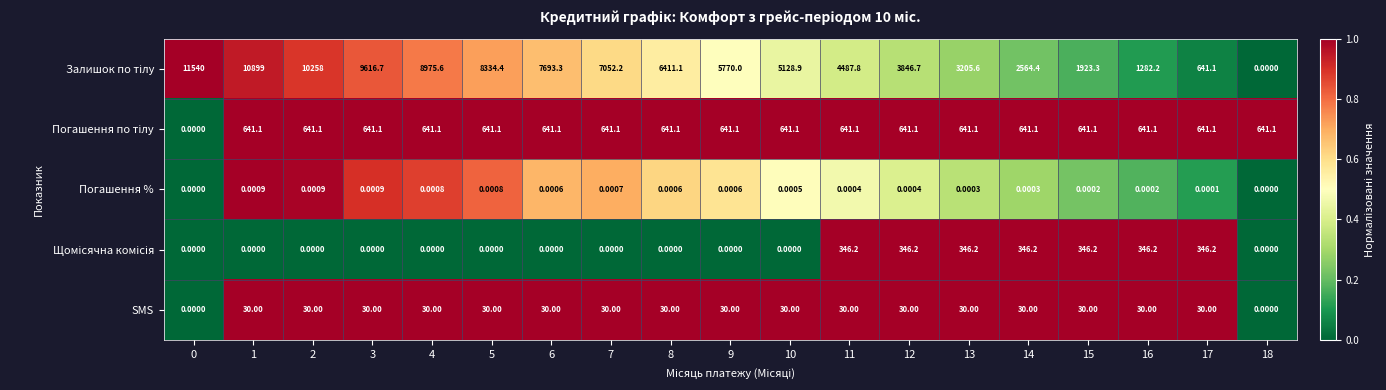

At which category is the sum across all series the highest?

1